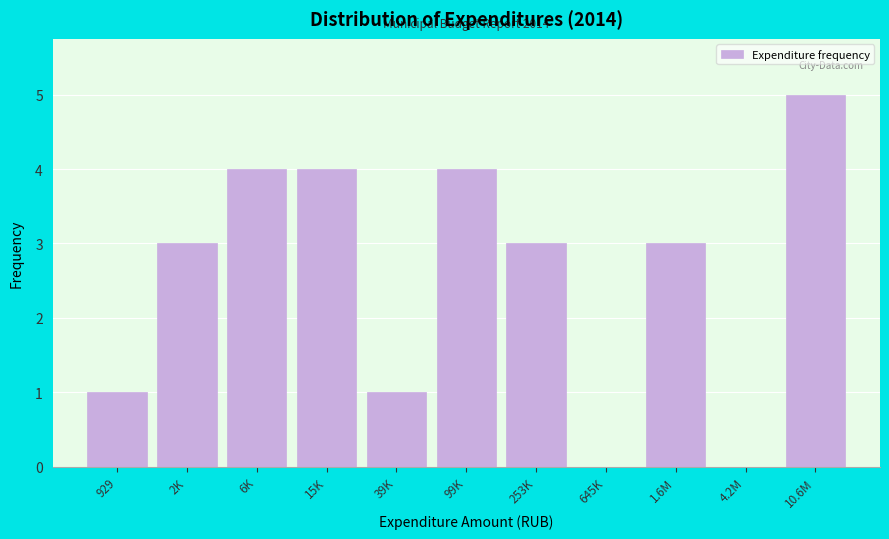

Reading left to right, list all the values displayed in this chart.

929=1	2K=3	6K=4	15K=4	39K=1	99K=4	253K=3	645K=0	1.6M=3	4.2M=0	10.6M=5